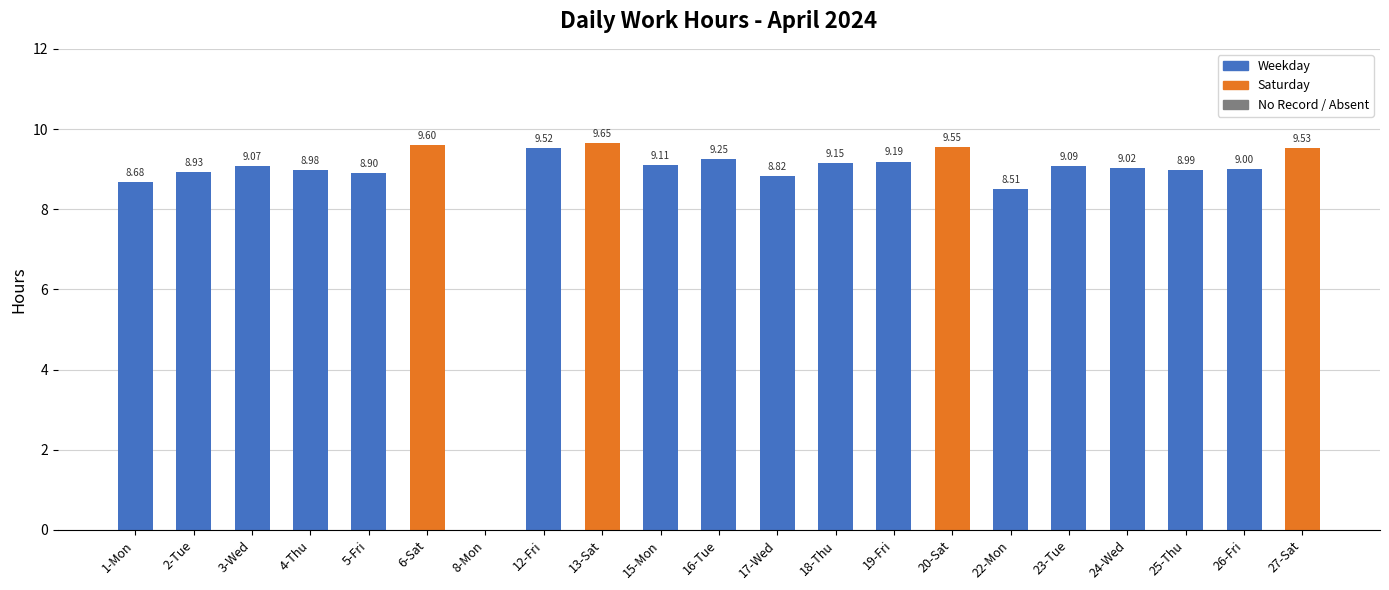

The value at 24-Wed is 2.1. True or false?

False